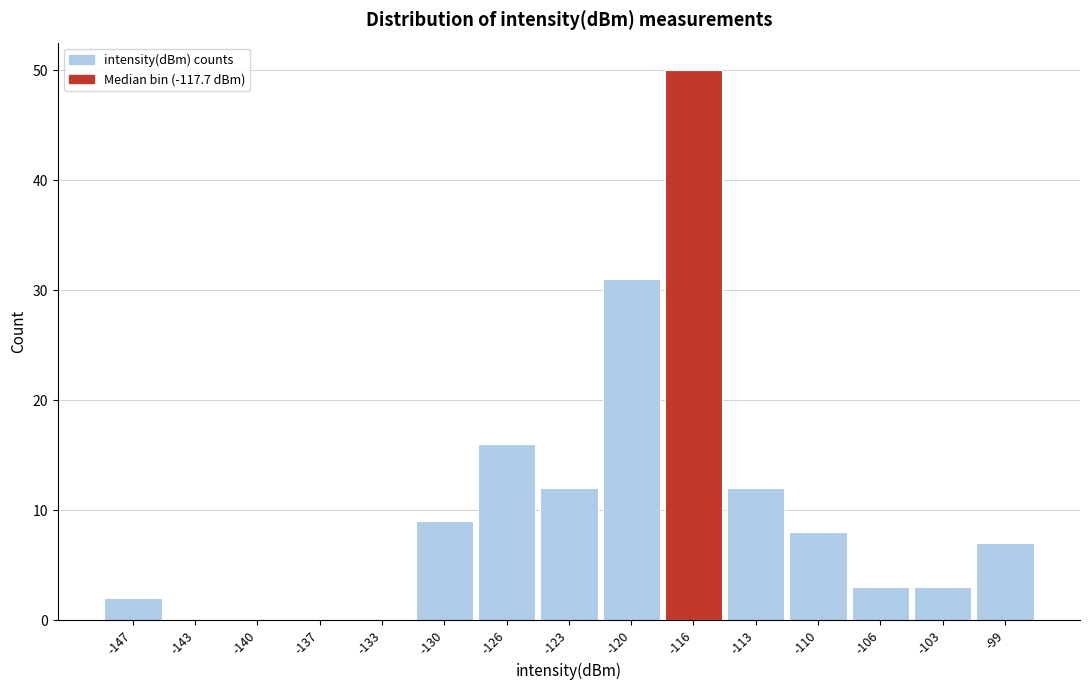

Reading left to right, transcribe this chart: for each bar, give the range it covers on the x-axis and its height. Neither the bar edges nor the heights are printed on the chart, so give them approximately, as read against the axes.

-148.5 to -145.0: 2
-145.0 to -141.5: 0
-141.5 to -138.0: 0
-138.0 to -135.0: 0
-135.0 to -131.5: 0
-131.5 to -128.0: 9
-128.0 to -125.0: 16
-125.0 to -121.5: 12
-121.5 to -118.0: 31
-118.0 to -114.5: 50
-114.5 to -111.5: 12
-111.5 to -108.0: 8
-108.0 to -104.5: 3
-104.5 to -101.0: 3
-101.0 to -98.0: 7